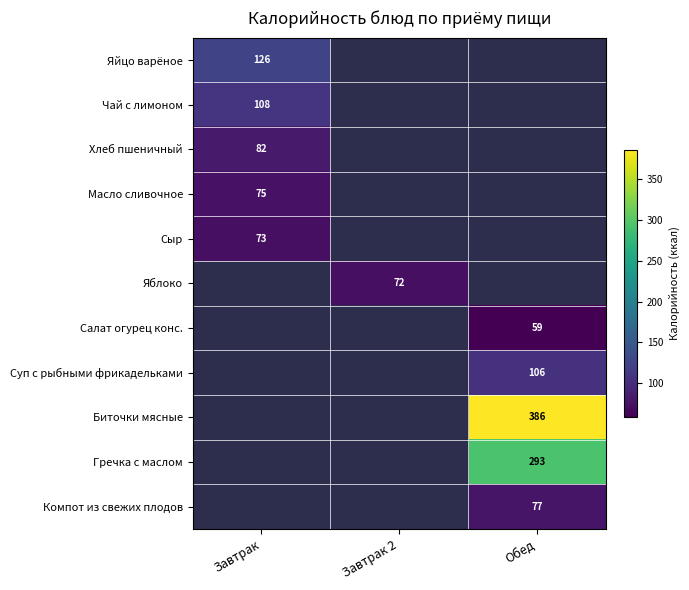

Is it true that Гречка с маслом equals 479 at Обед?

False